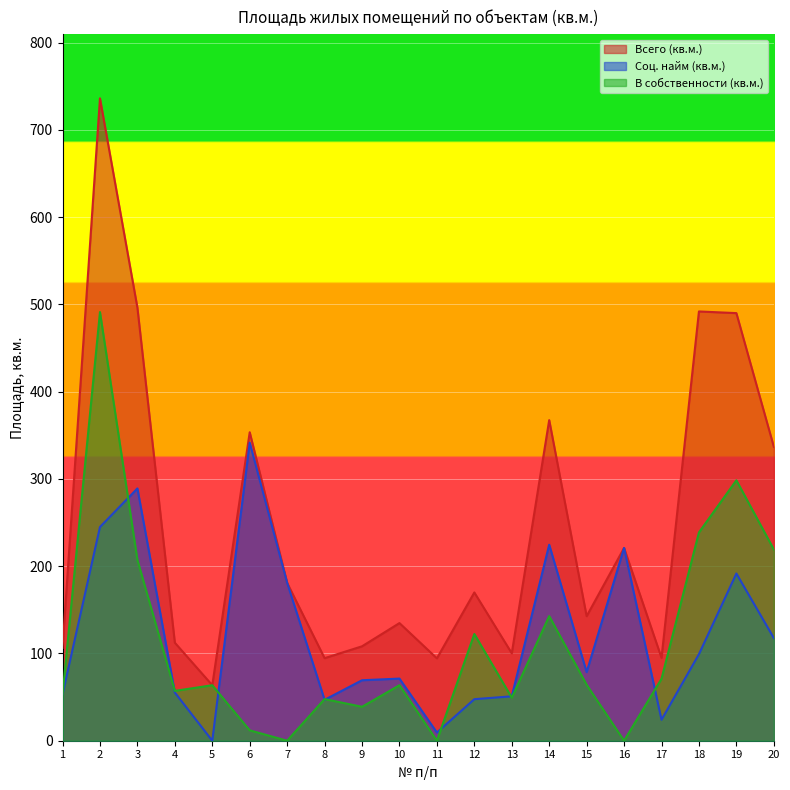

Between 14 and 18, which is larger?

18